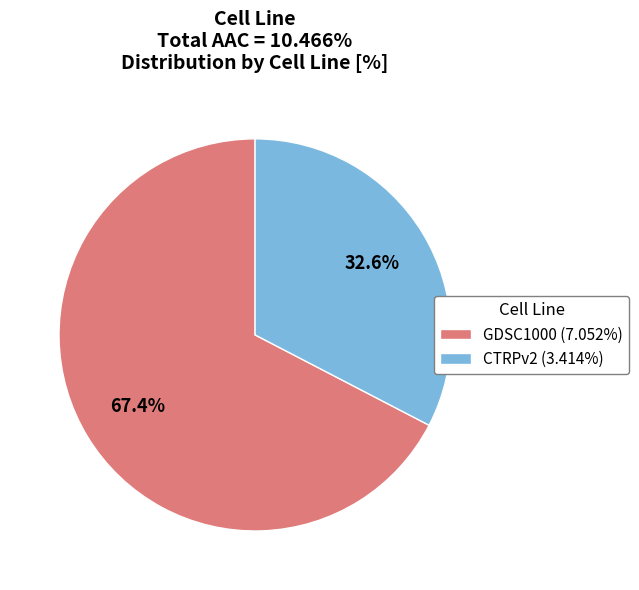

Which category has the biggest portion of the pie?

GDSC1000